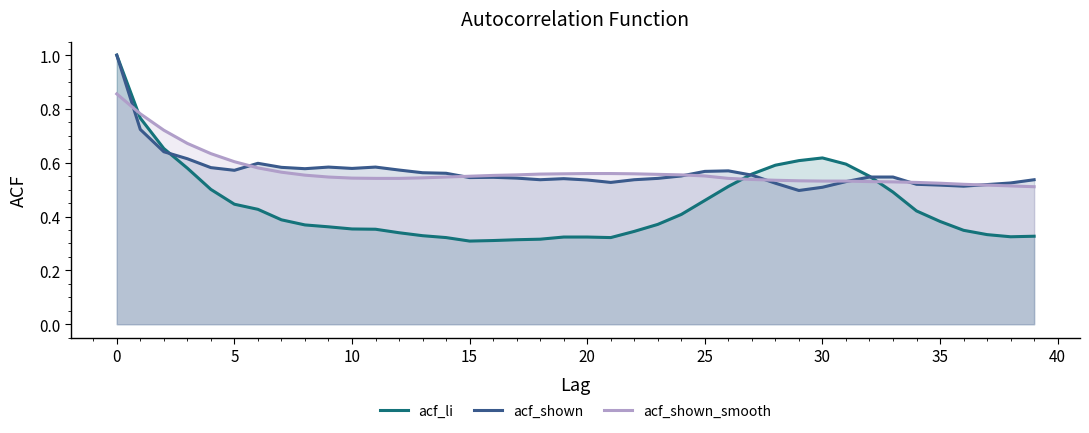

Where is acf_shown nearest to the value 0?

29